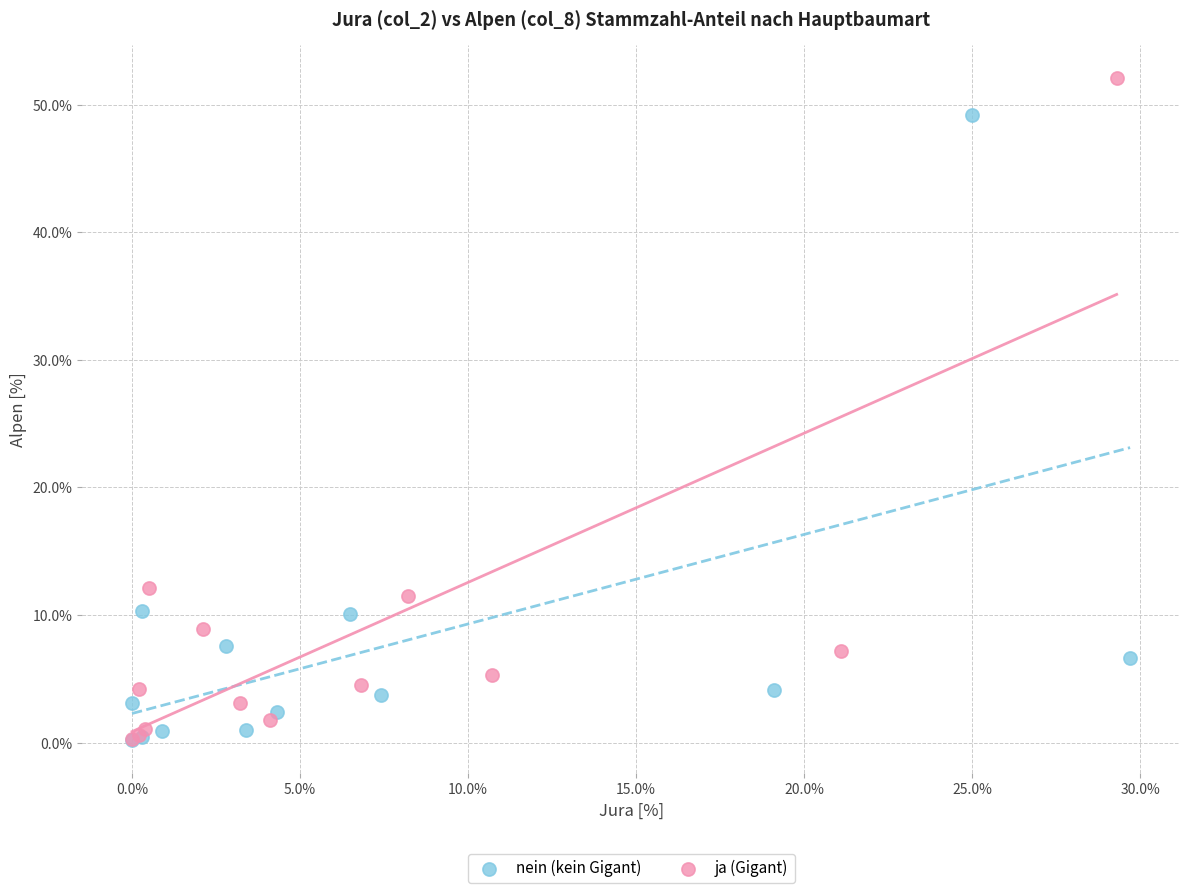

Which series has the widest spread of Y values?

ja (Gigant)